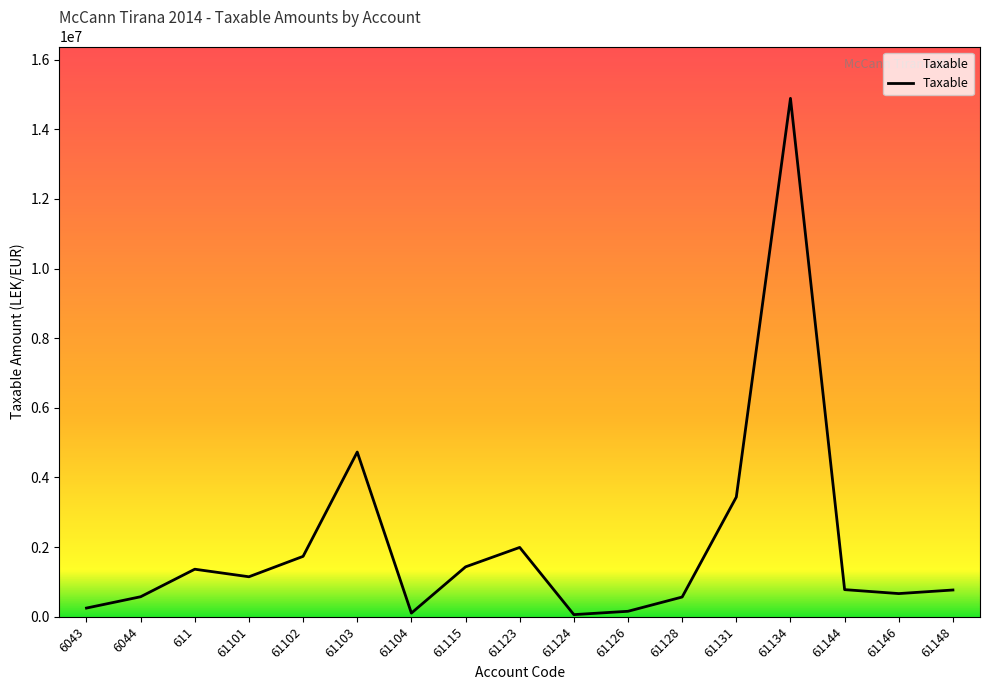

What is the ratio of the value at 61101 to the value at 61131?

0.3